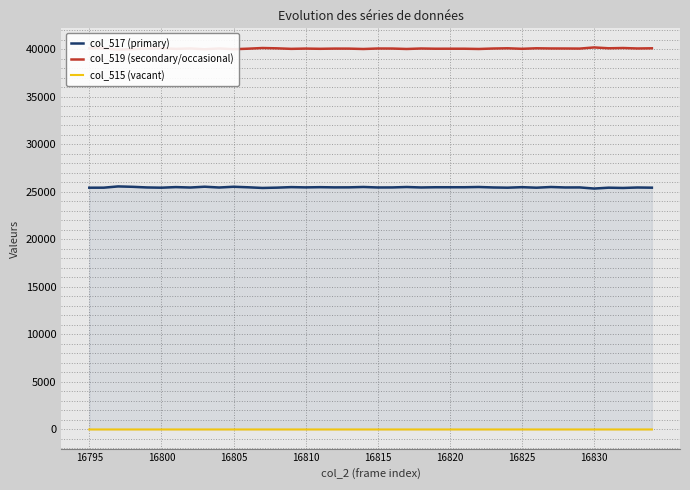

Is the value of col_517 (primary) at 16810 greater than the value of col_515 (vacant) at 16805?

Yes